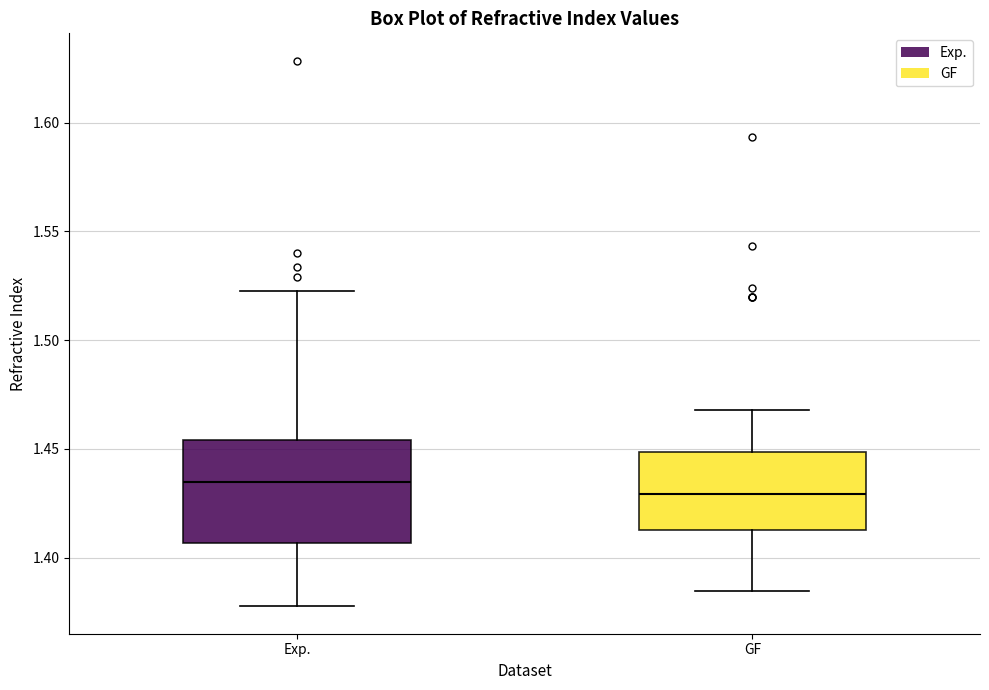

Which box has the highest median line?

Exp.